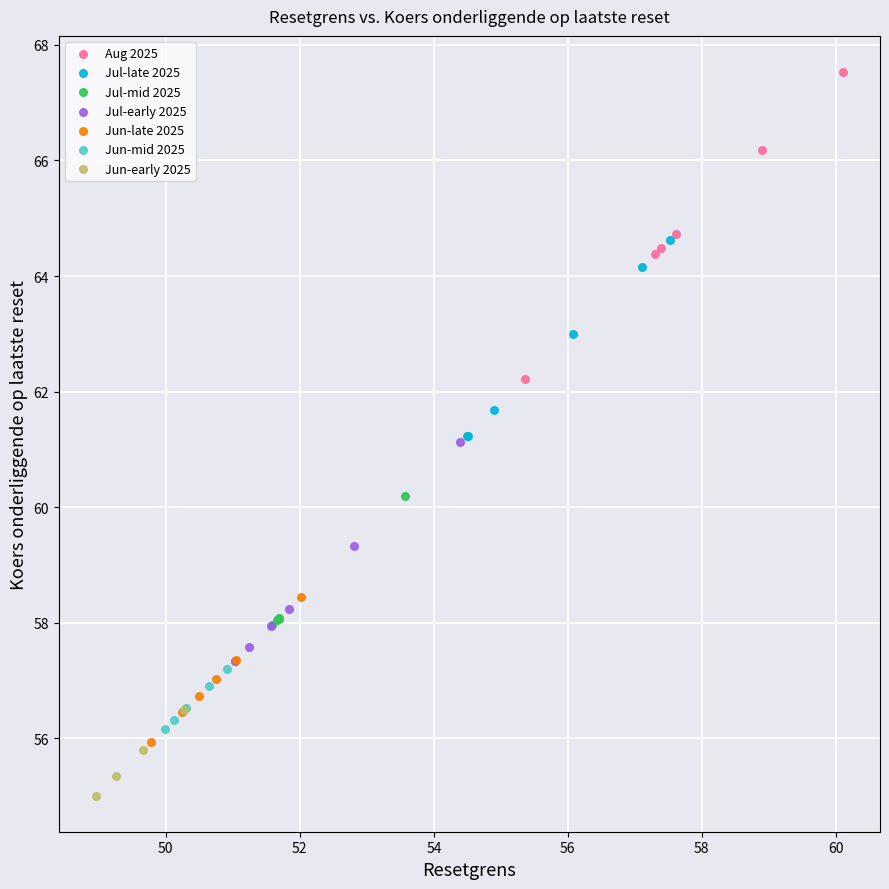

Which series has the widest spread of Y values?

Aug 2025